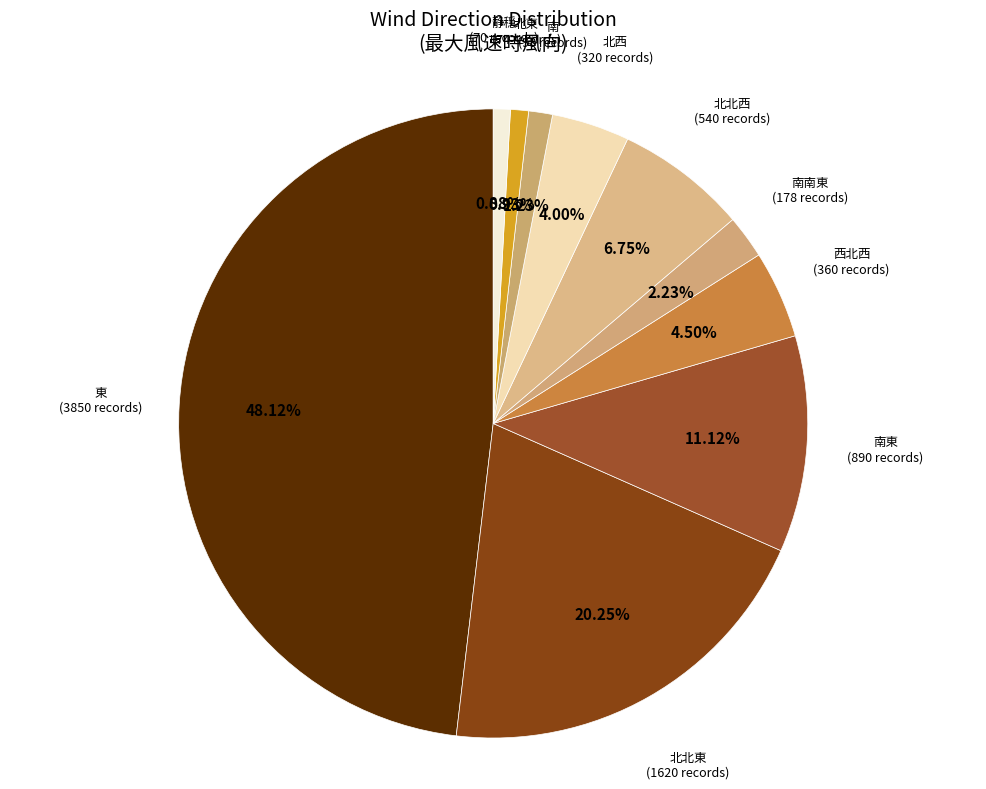

To the nearest percent, what is the average slice percentage?

10%